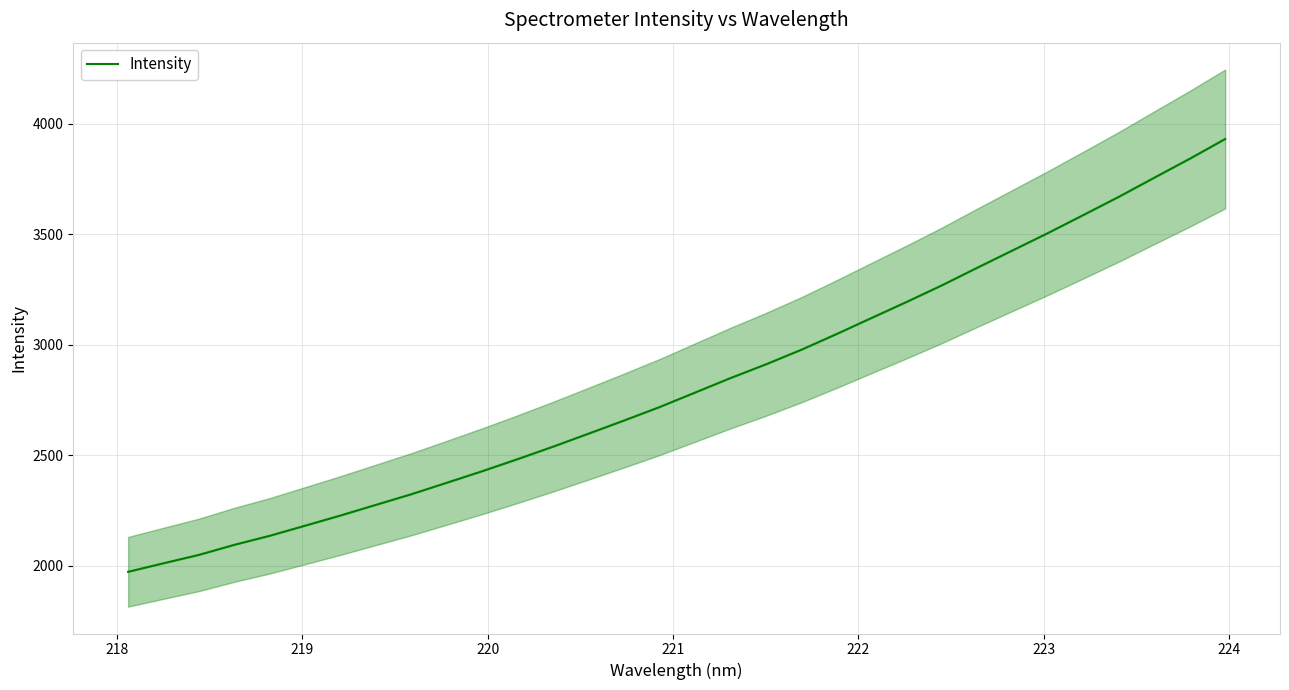

The chart shows a value of 3055.8 at 220. True or false?

False